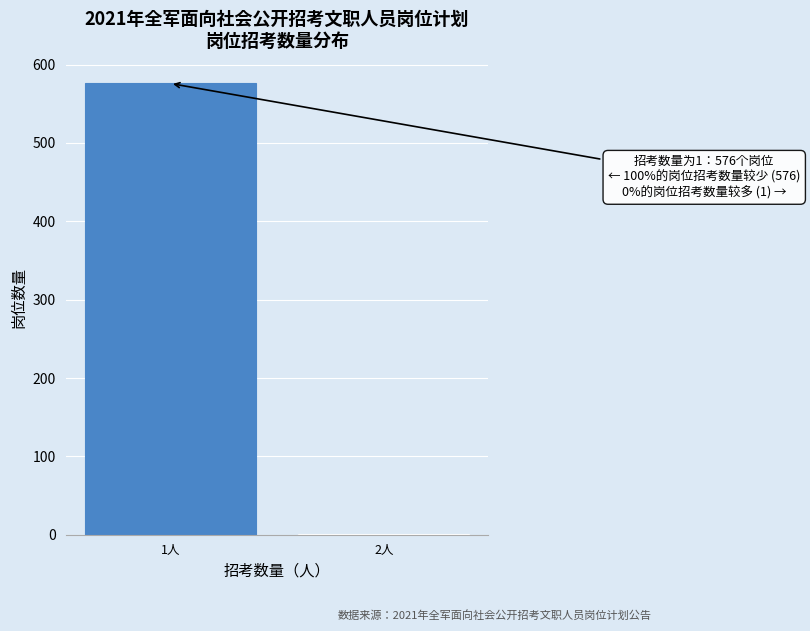

Reading left to right, list all the values displayed in this chart.

1人=576	2人=1